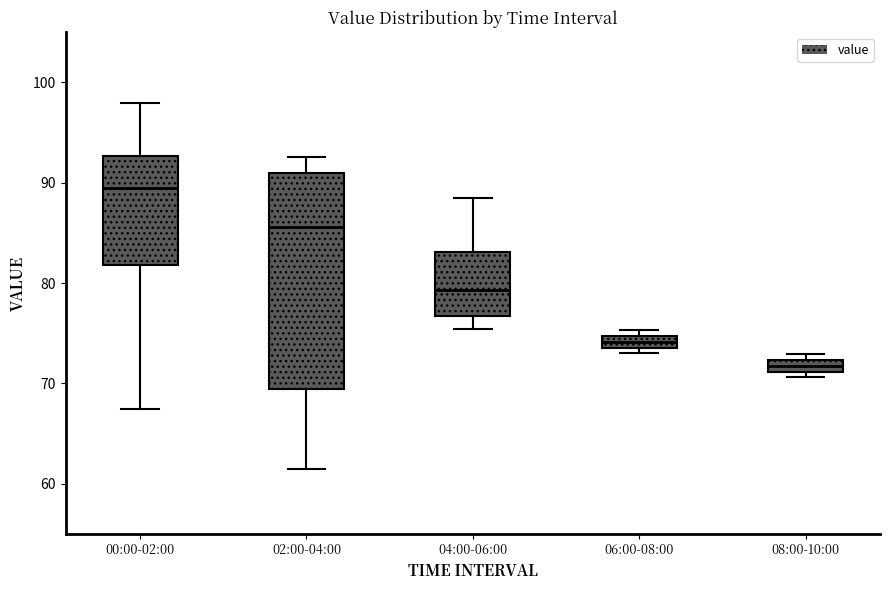

Which box has the lowest median line?

08:00-10:00